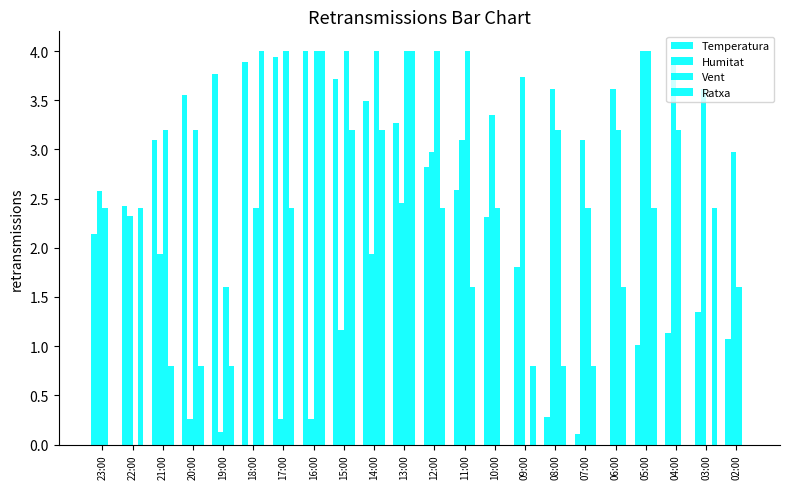

Which series has the largest total across all categories?

Vent